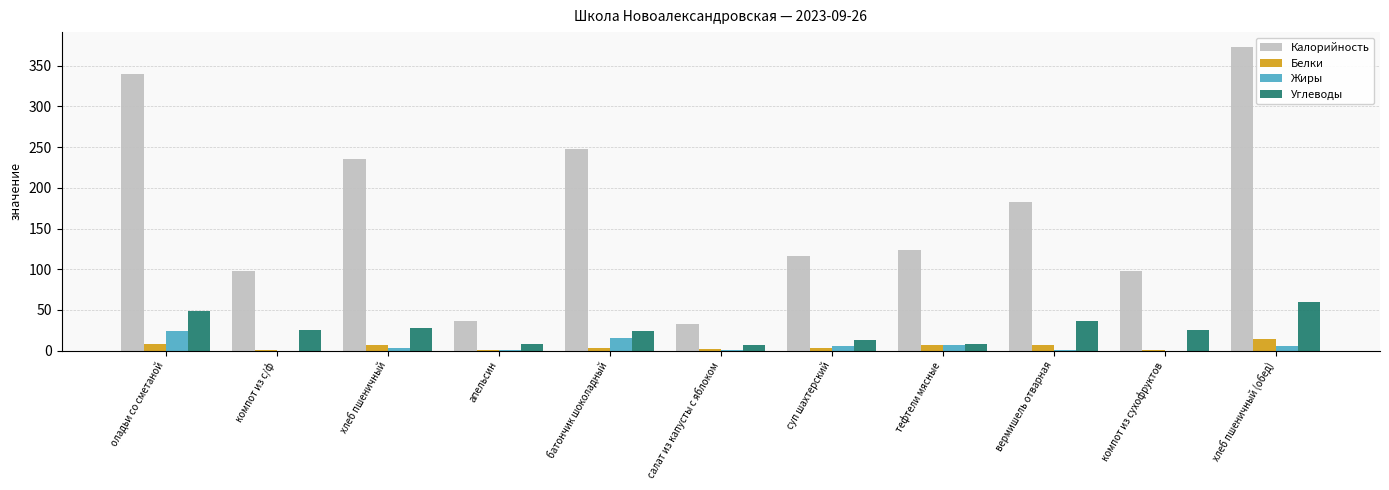

What is the sum of all Белки values?

52.6